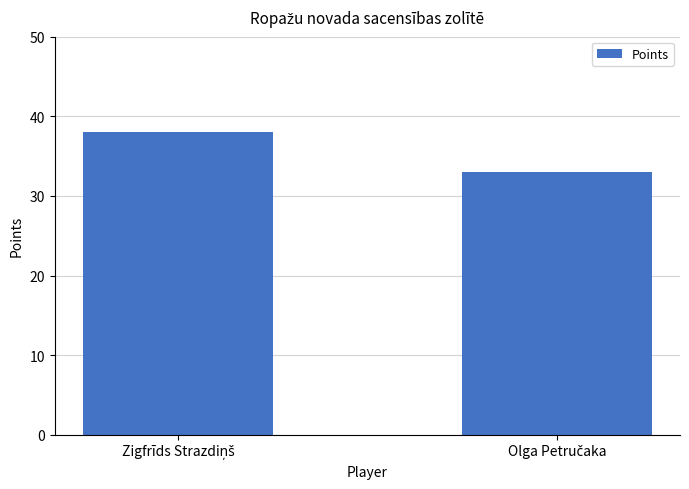

What is the average value?

36